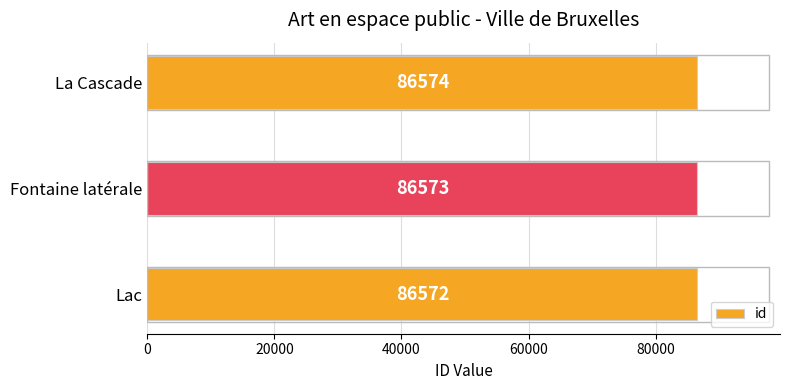

Reading top to bottom, what are all the values shown in this chart?

86574	86573	86572